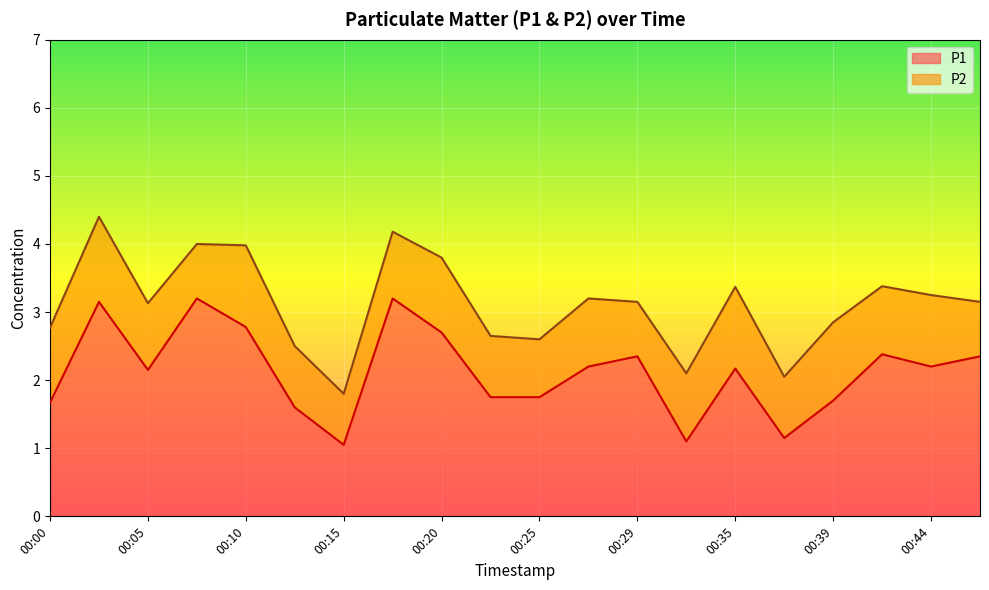

The value at 00:03 is 3.1. True or false?

True